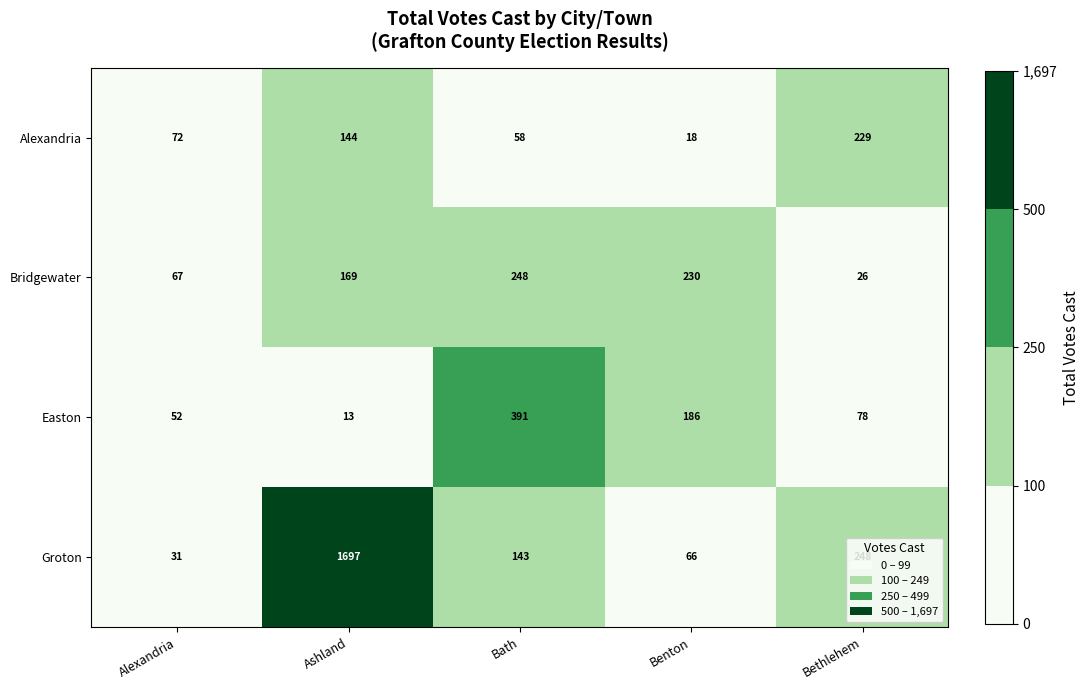

List the series in order of their peak value, lowest first.

Alexandria, Bridgewater, Easton, Groton